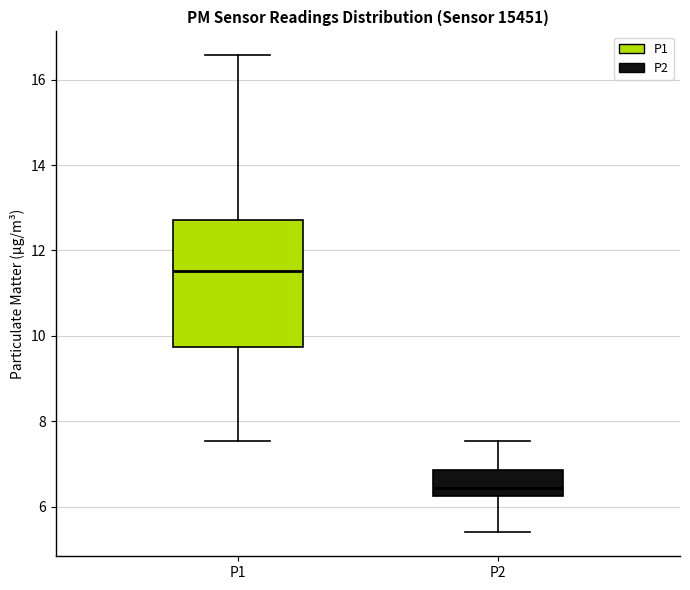

Where does the upper whisker of the box for P2 end on the y-axis? The values are not printed on the chart, so give them approximately, as read against the axis.

7.6